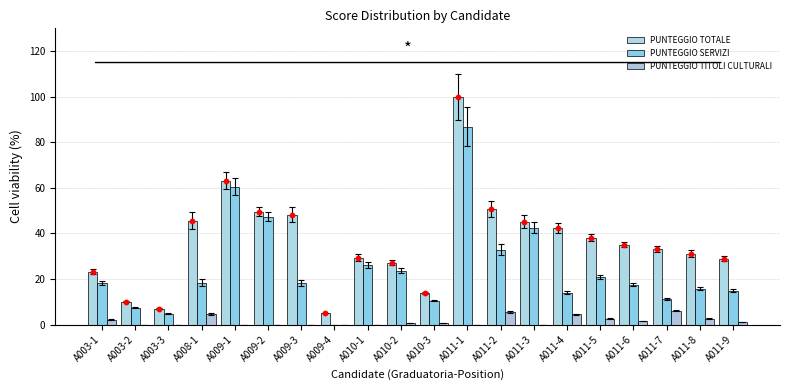

Which series has the largest total across all categories?

PUNTEGGIO TOTALE